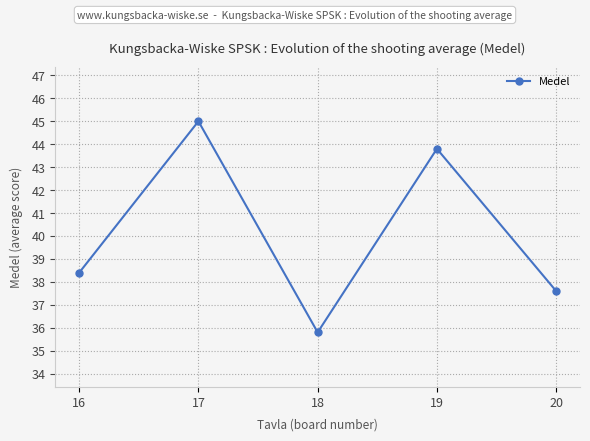

List the labels in order of value, largest first.

17, 19, 16, 20, 18